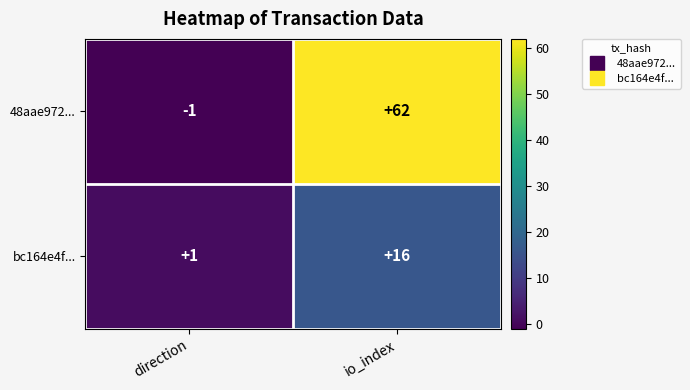

Which series has the largest range (max minus min)?

48aae972...